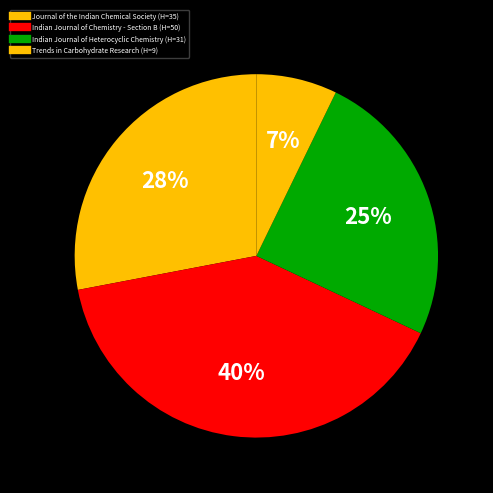

Is it true that Indian Journal of Chemistry - Section B is 40% of the pie?

True